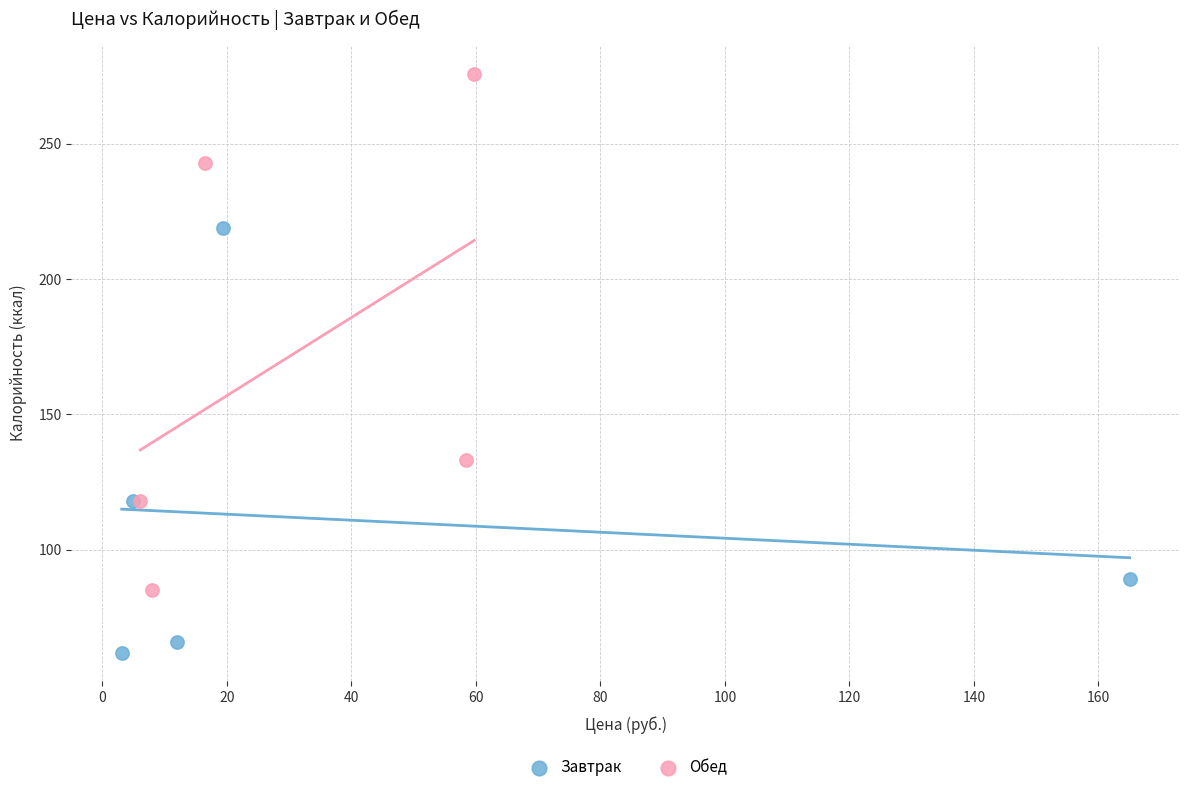

What are all the series names shown in the legend?

Завтрак, Обед